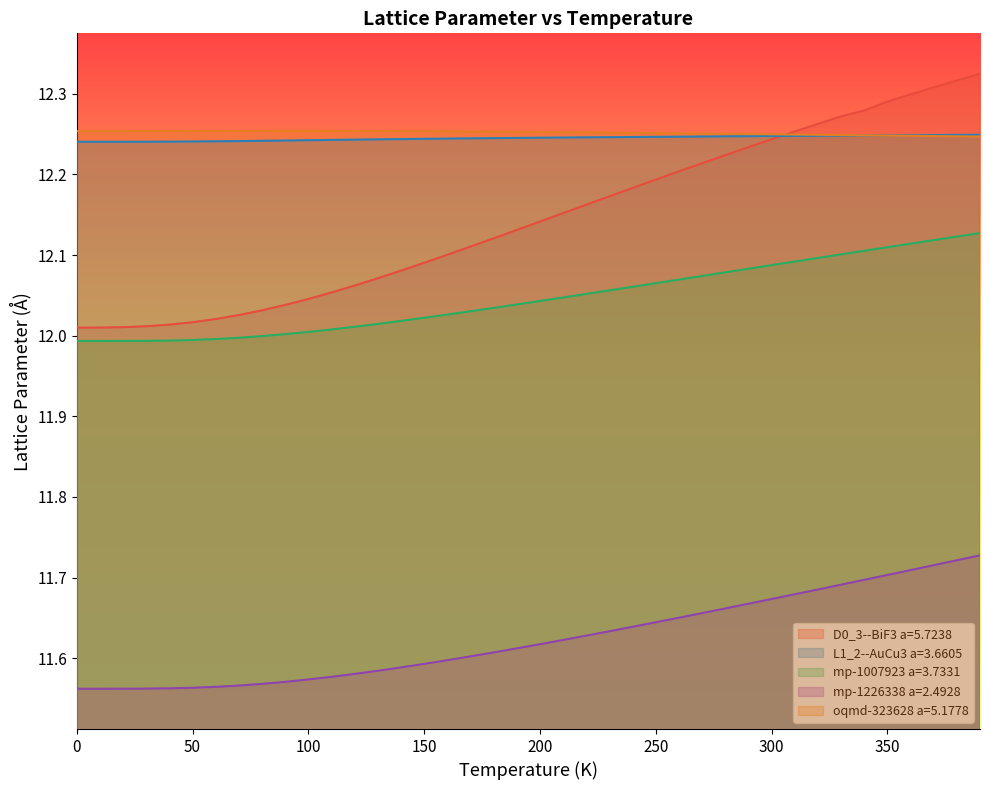

What is the greatest value displayed?

12.3